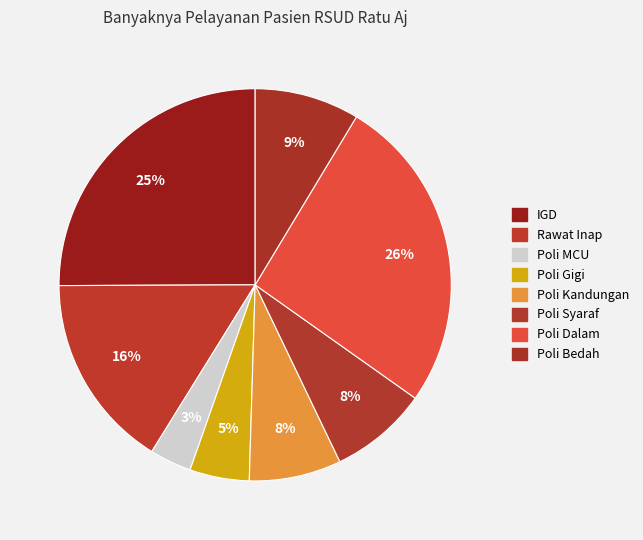

How many slices are in this pie chart?

8